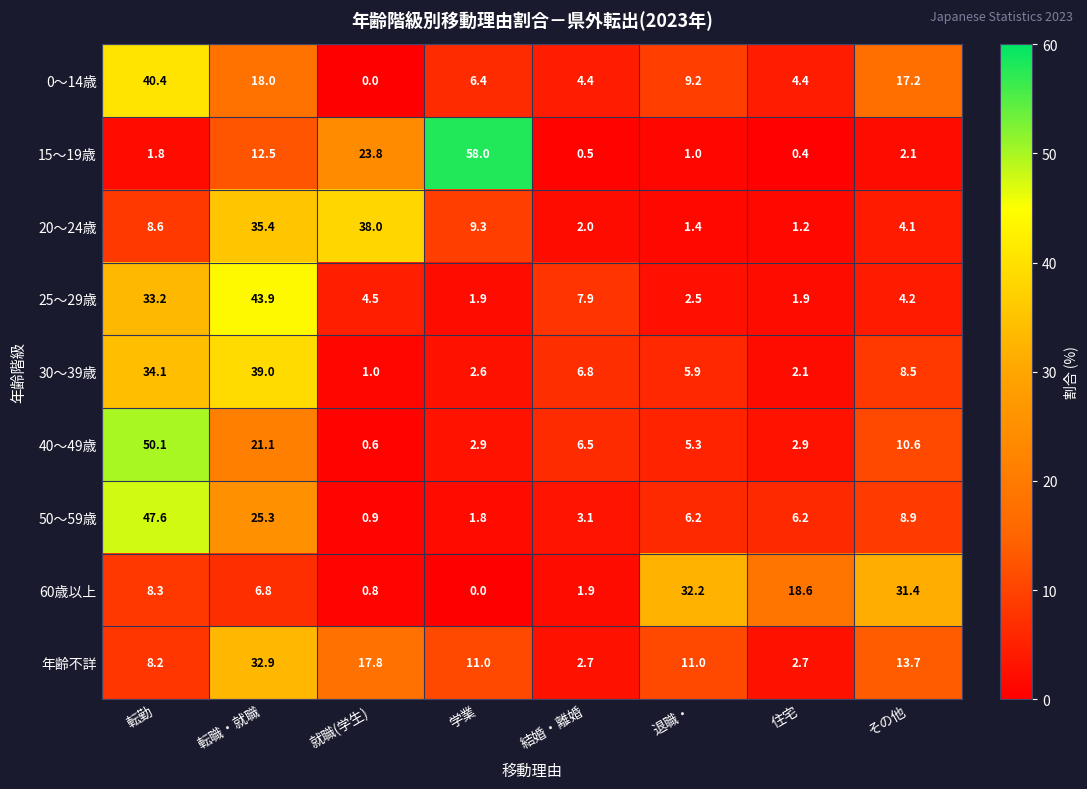

Which series has the largest range (max minus min)?

15～19歳